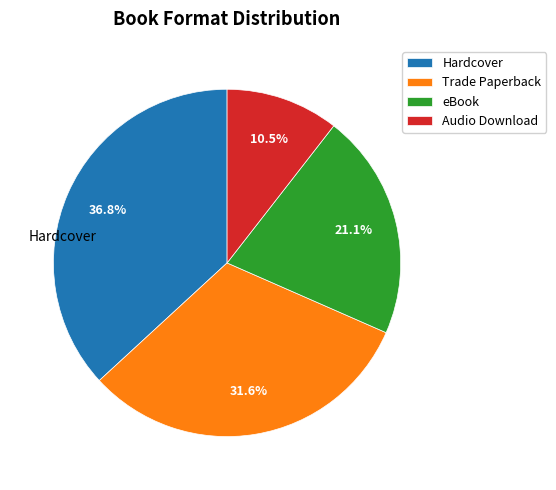

Is there any slice that represents more than half of the pie?

No